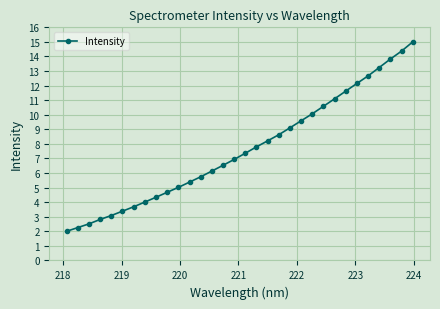

How many data points are above 7?

16